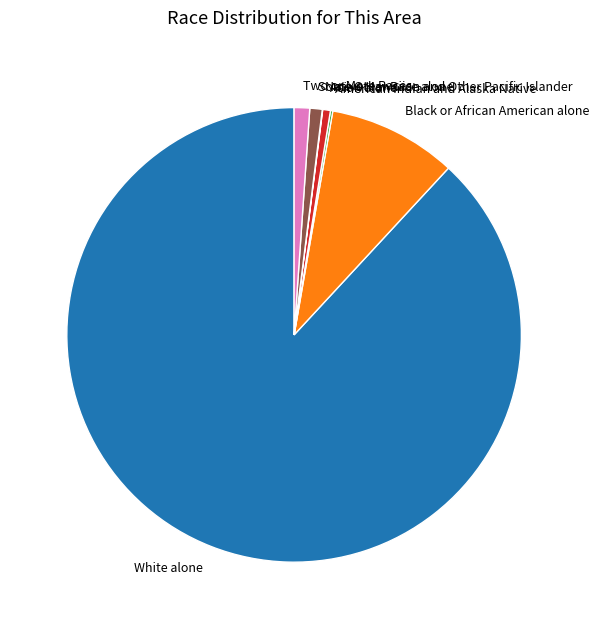

Which has a higher value, Some Other Race alone or Black or African American alone?

Black or African American alone